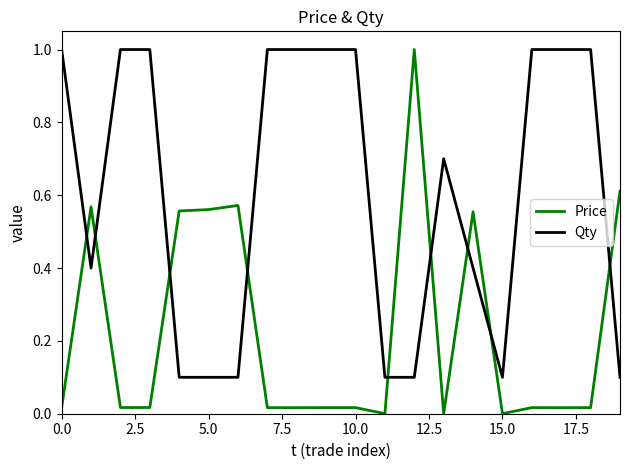

List the series in order of their overall mean, lowest first.

Price, Qty